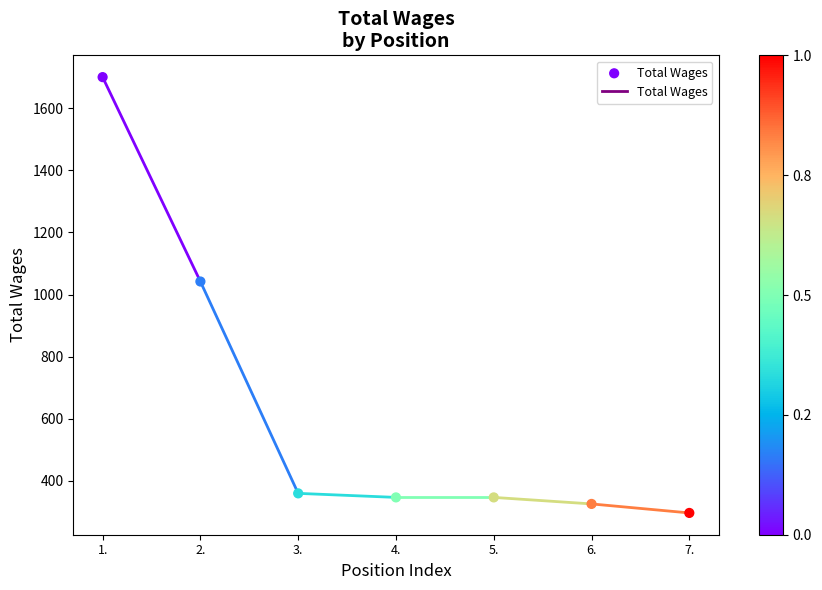

What Y value in the scatter plot is closest to 998?

1042